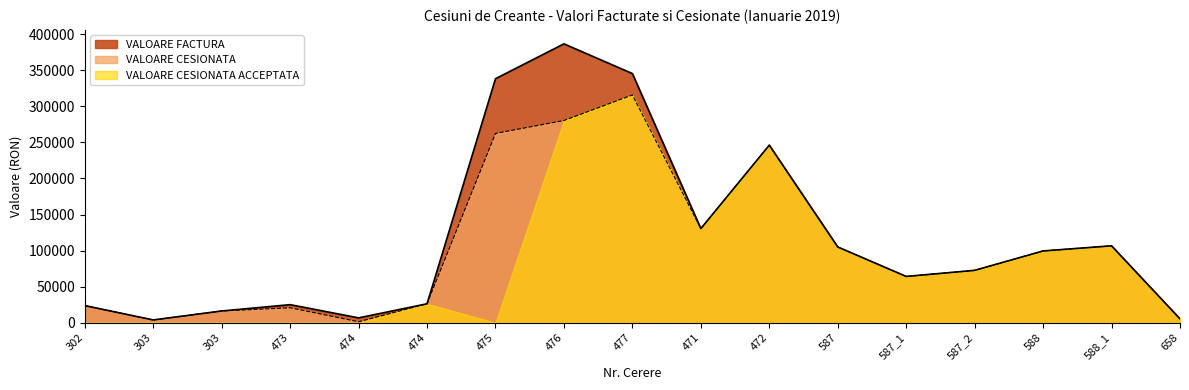

What are all the series names shown in the legend?

VALOARE FACTURA, VALOARE CESIONATA, VALOARE CESIONATA ACCEPTATA